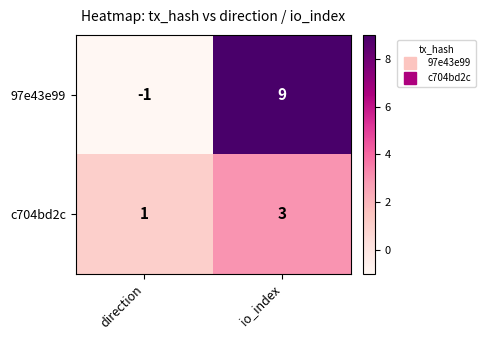

What is the smallest value displayed?

-1